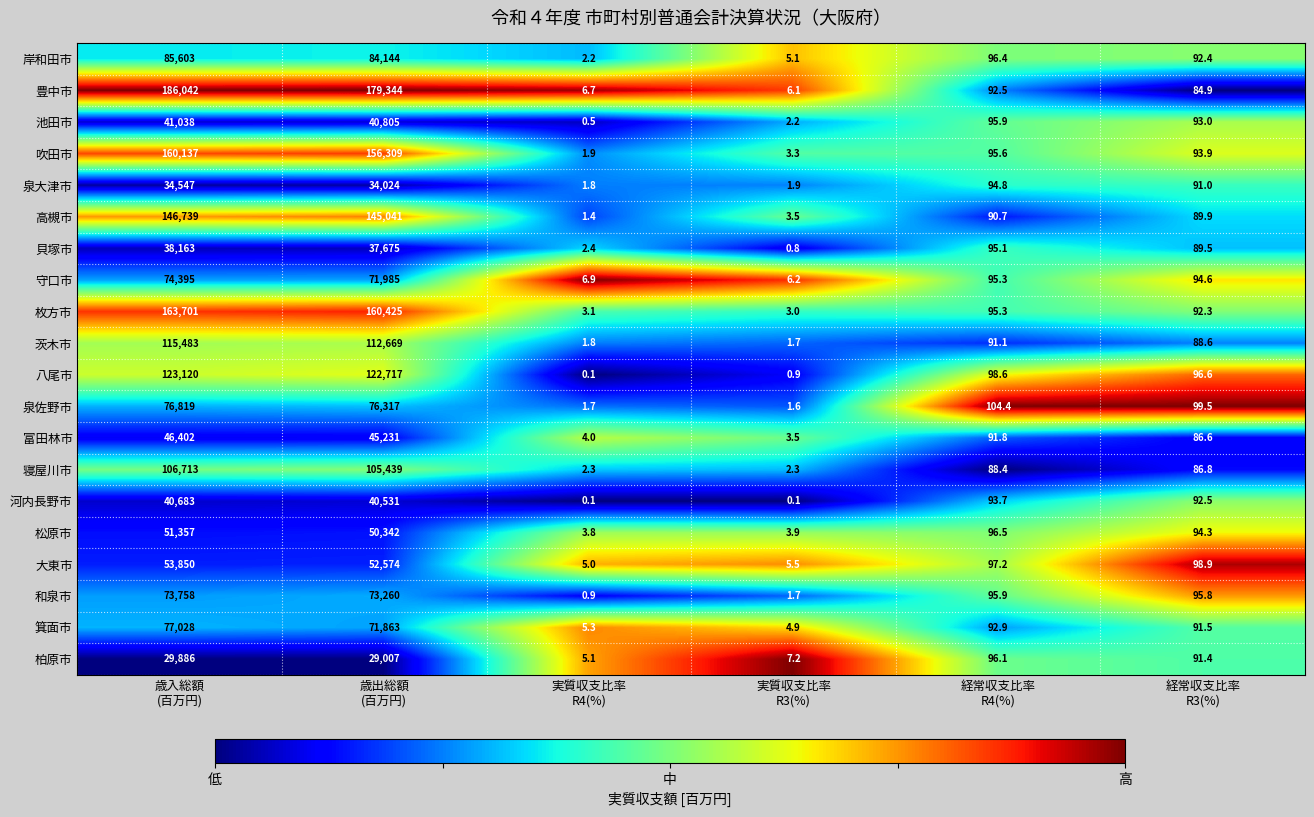

What is the total value across all series at 経常収支比率
R4(%)?

1898.2